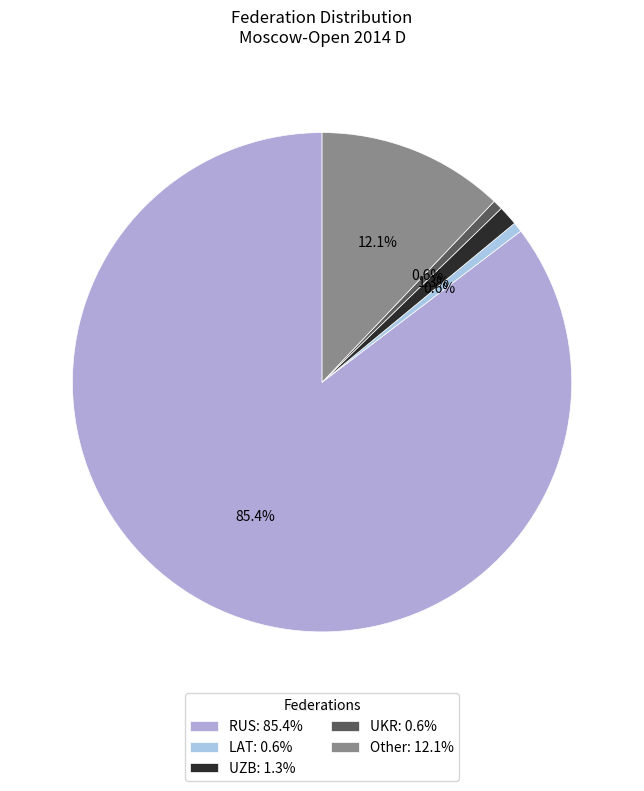

To the nearest percent, what percentage of the pie is Other?

12%